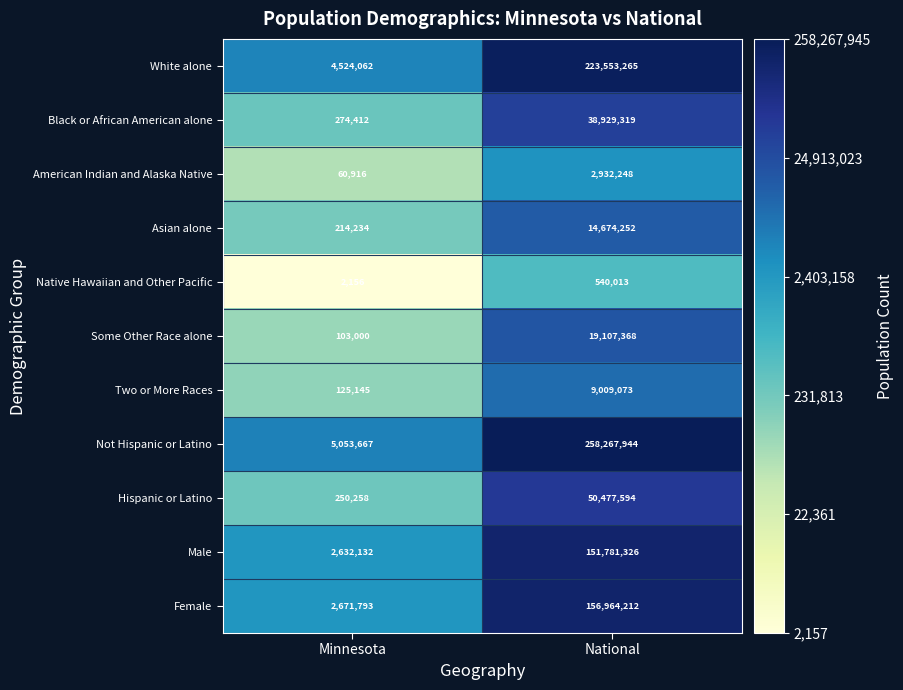

What is the maximum value for Native Hawaiian and Other Pacific?

540013